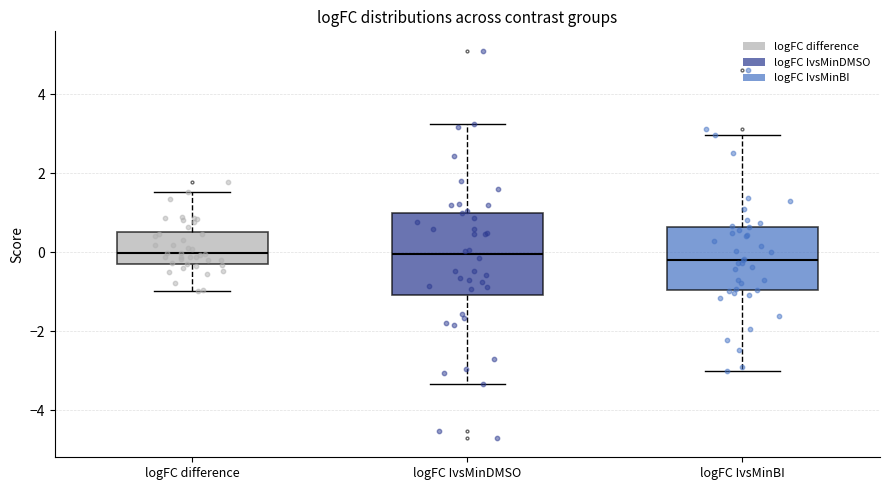

Comparing the boxes themselves (not the whiskers), which one is the tallest?

logFC IvsMinDMSO